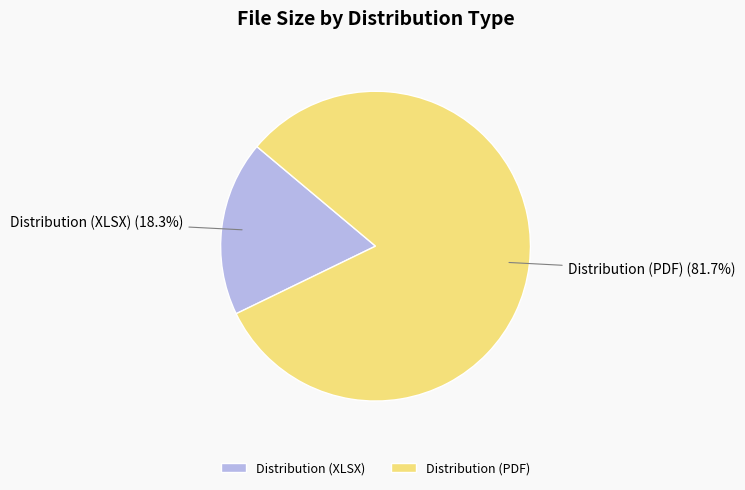

Which category has the smallest portion of the pie?

Distribution (XLSX)